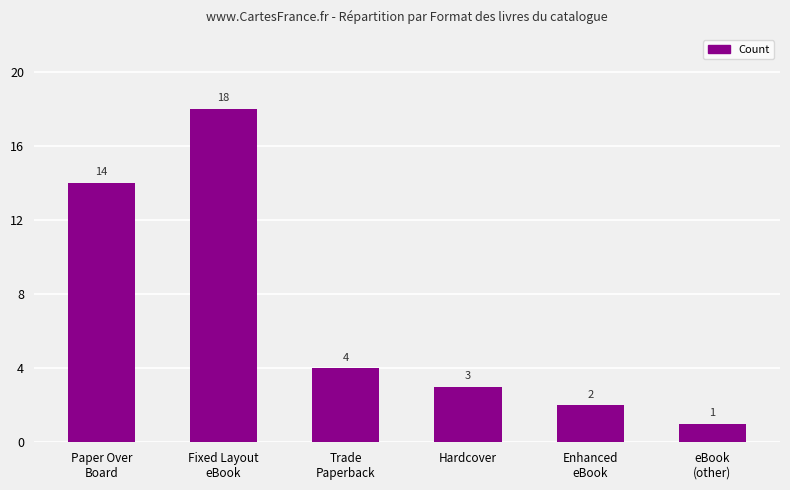

True or false: the data shows 9 at Paper Over
Board.

False